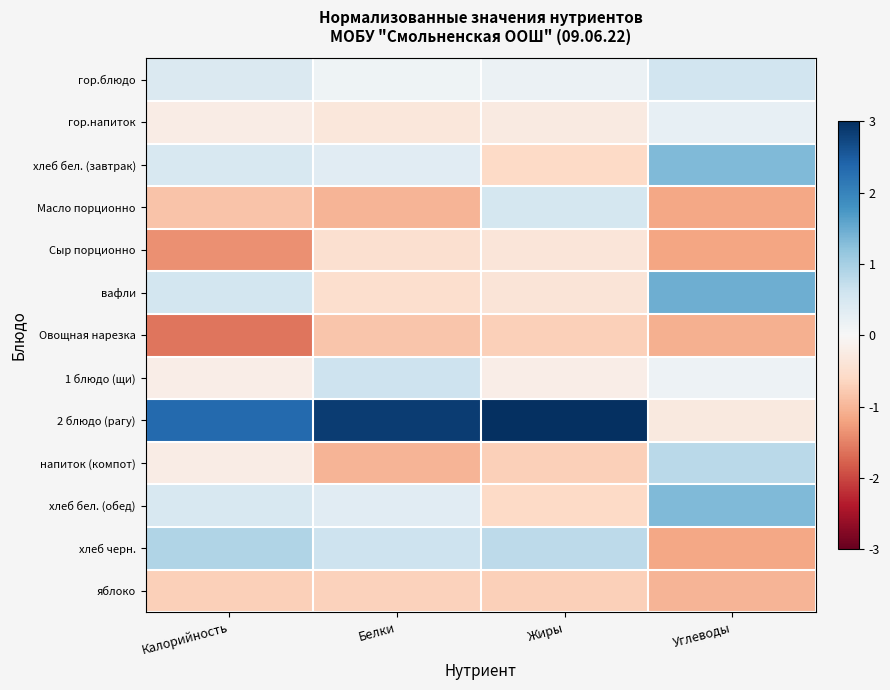

Rank the series at Углеводы from highest to lowest value.

вафли, хлеб бел. (завтрак), хлеб бел. (обед), напиток (компот), гор.блюдо, гор.напиток, 1 блюдо (щи), 2 блюдо (рагу), яблоко, Овощная нарезка, хлеб черн., Масло порционно, Сыр порционно